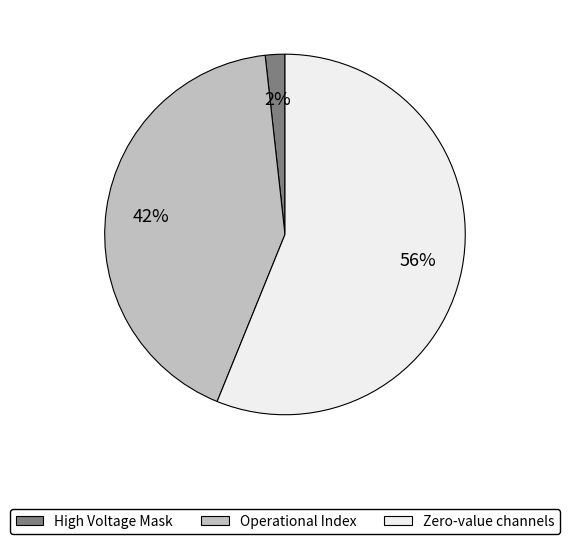

To the nearest percent, what is the difference between the largest and smallest slice percentages?

54%